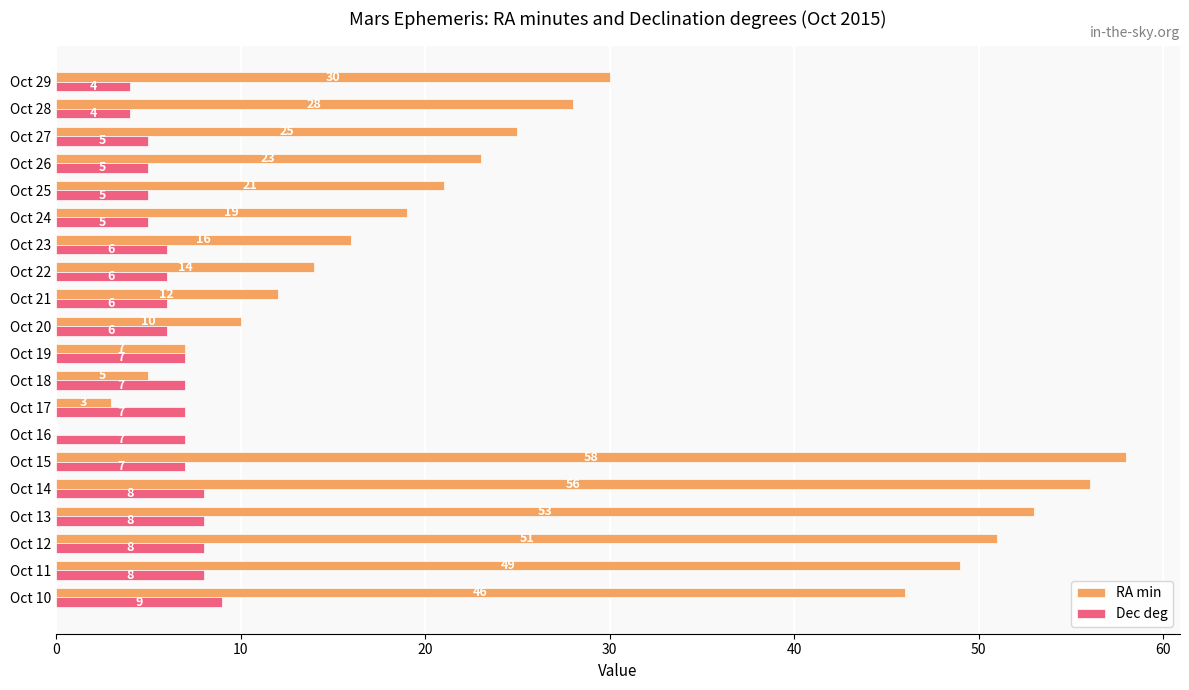

What is the sum of the Dec deg values at Oct 11 and Oct 14?

16